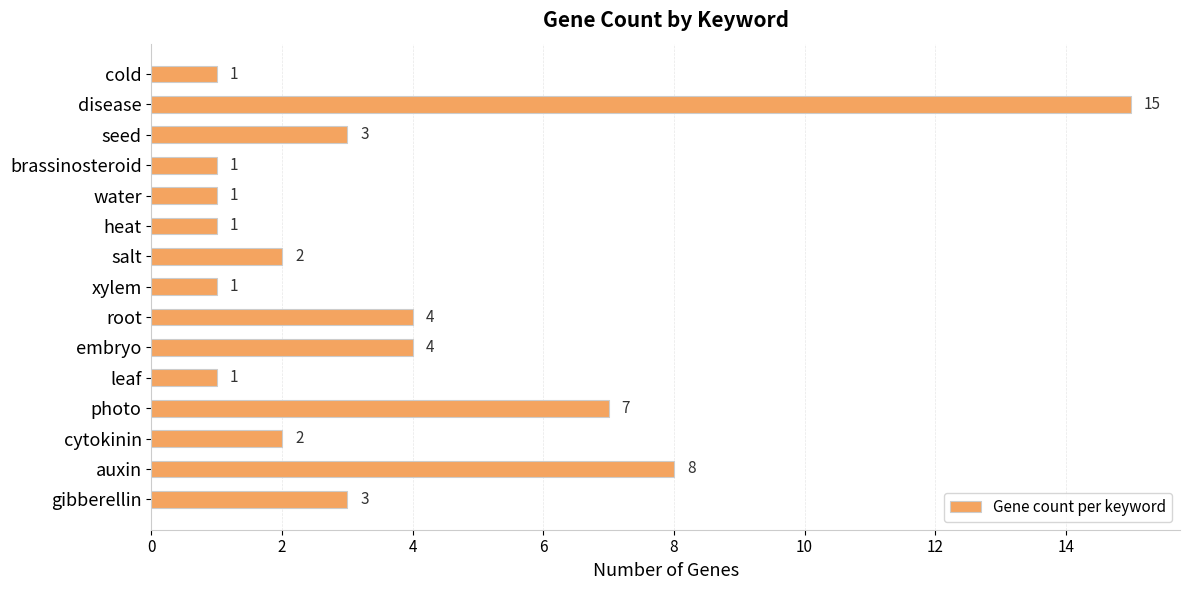

Between leaf and embryo, which is larger?

embryo